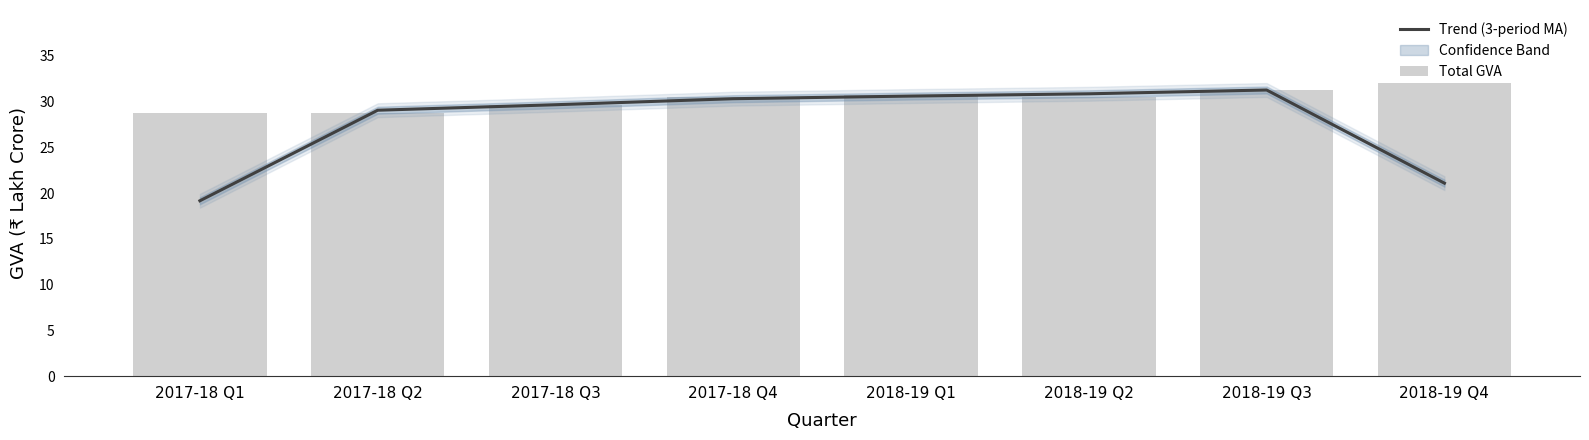

Reading left to right, transcribe all the data shown in this chart.

Trend (3-period MA): 19.2	29.0	29.6	30.3	30.6	30.8	31.3	21.1
Total GVA: 28.7	28.8	29.7	30.5	30.7	30.5	31.2	32.0